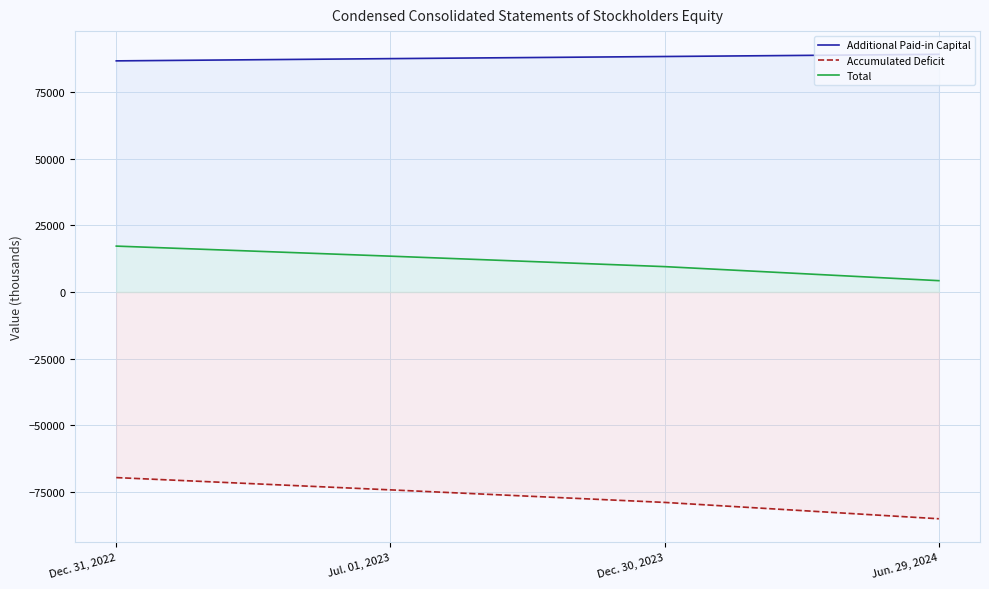

Which series changed the most between Dec. 31, 2022 and Jul. 01, 2023?

Accumulated Deficit